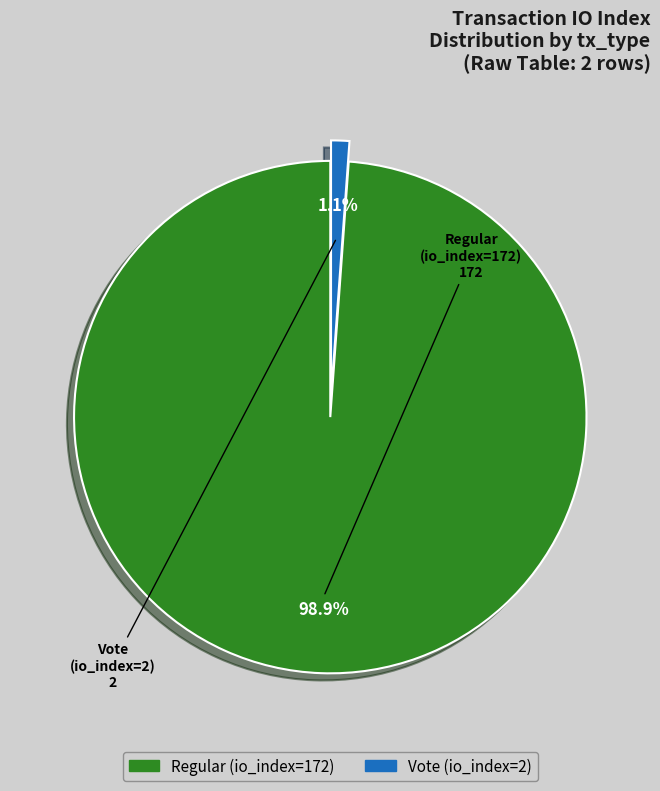

Is it true that Vote (io_index=2) is 12% of the pie?

False